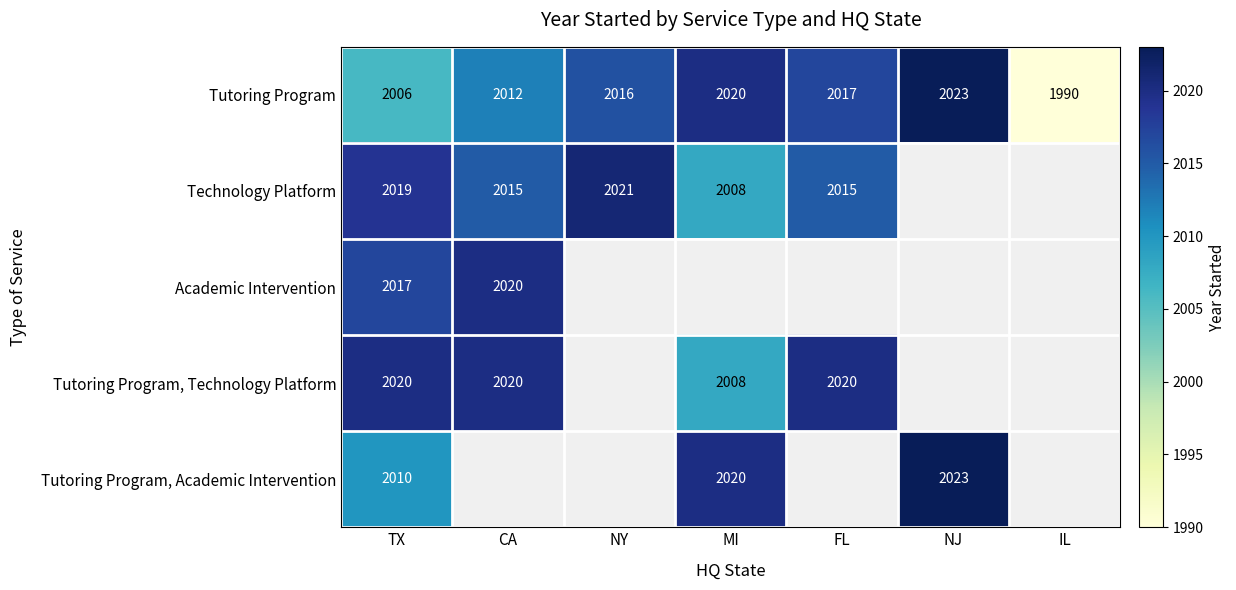

At which label does Tutoring Program reach its minimum?

IL